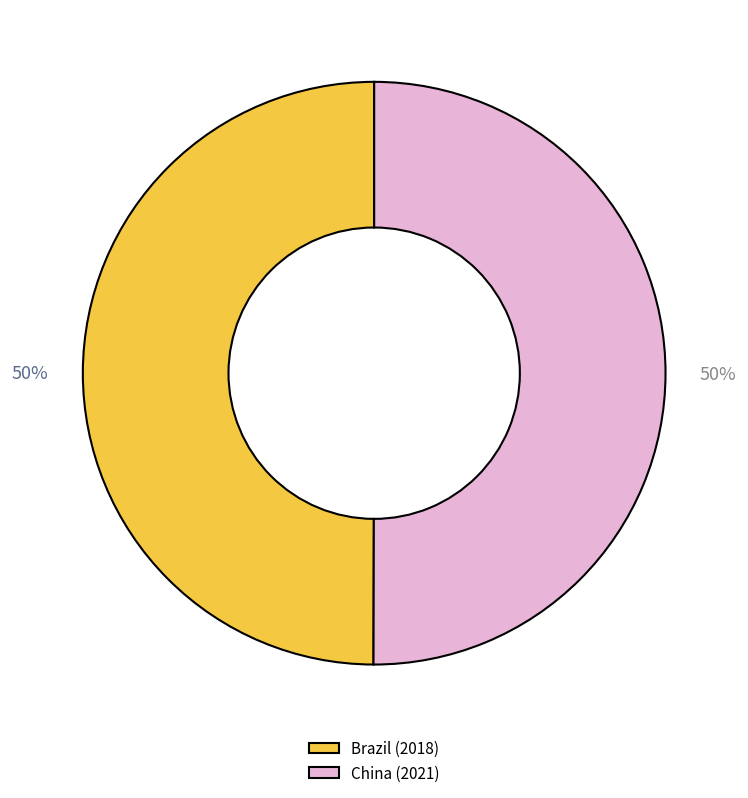

The China slice represents 36% of the pie. True or false?

False